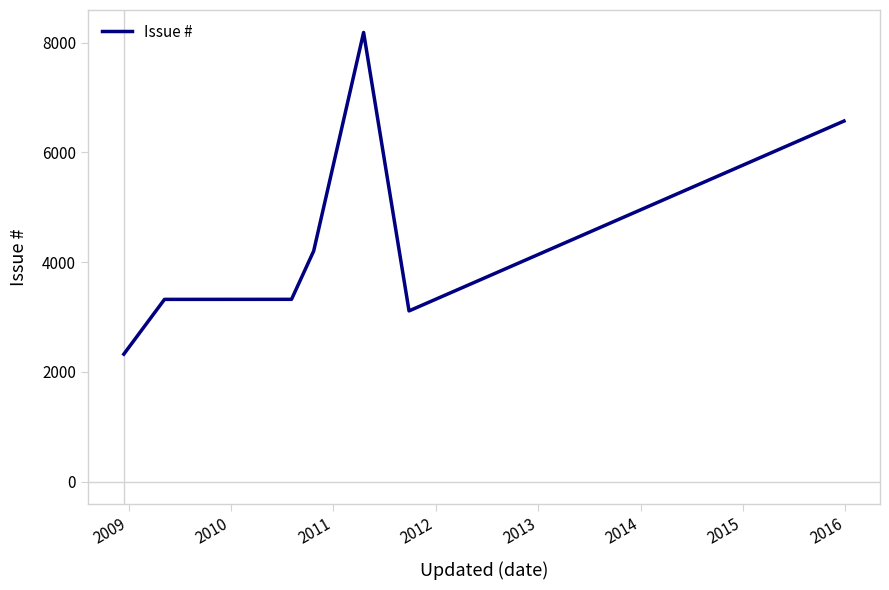

True or false: the data has more than 0 interior local peaks.

True